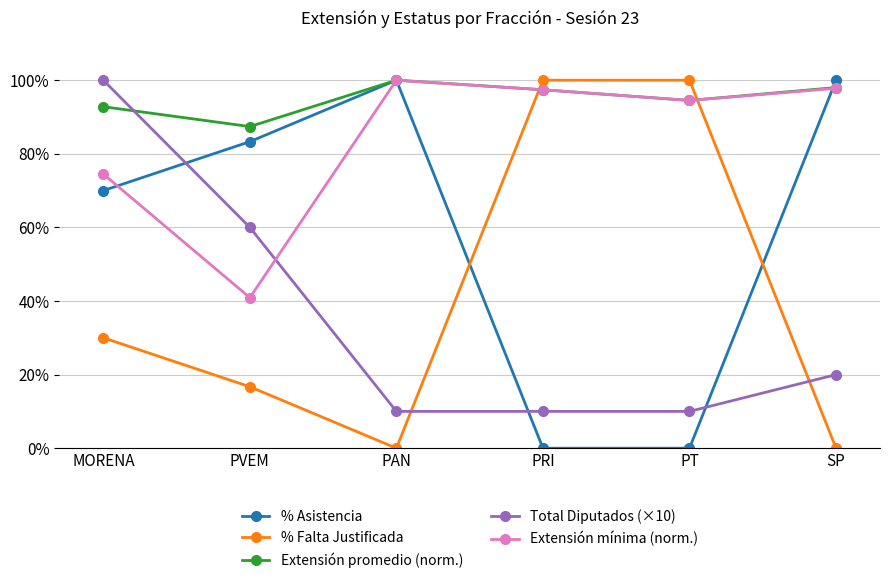

What is the maximum value for % Asistencia?

100.0